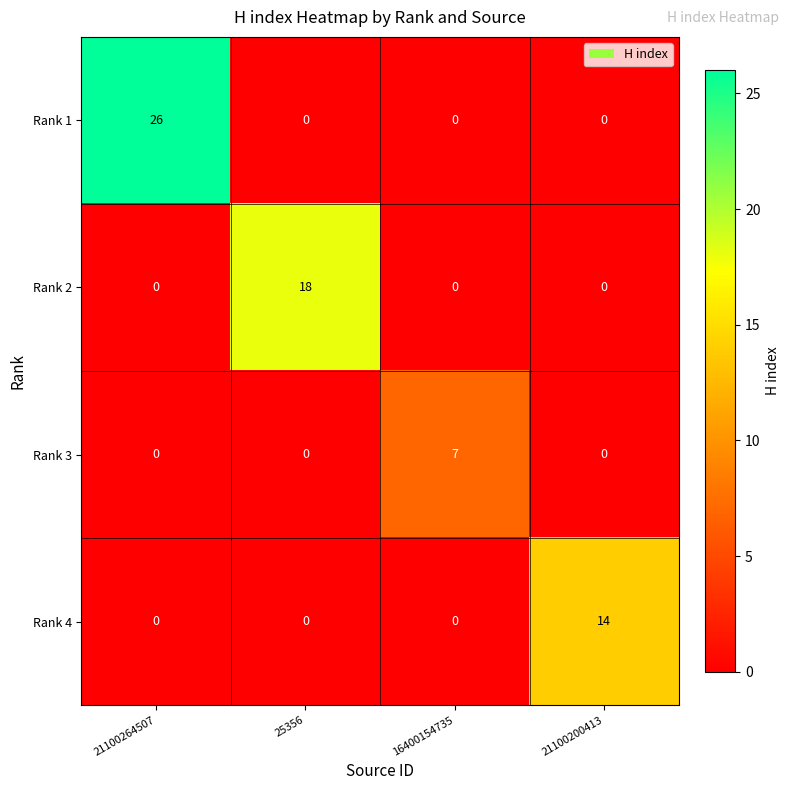

At which category is the sum across all series the highest?

21100264507